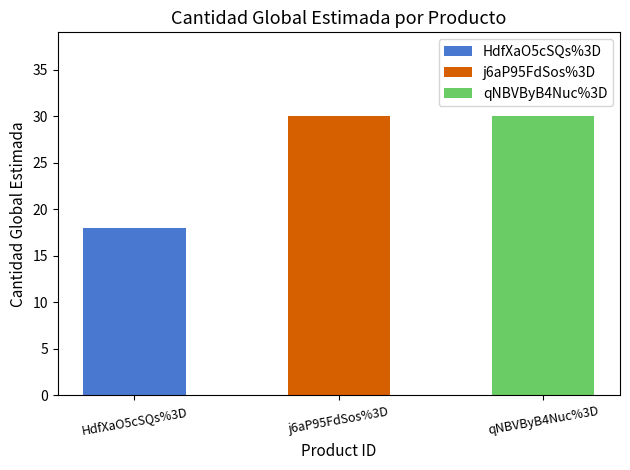

What is the change in value from HdfXaO5cSQs%3D to j6aP95FdSos%3D?

+12